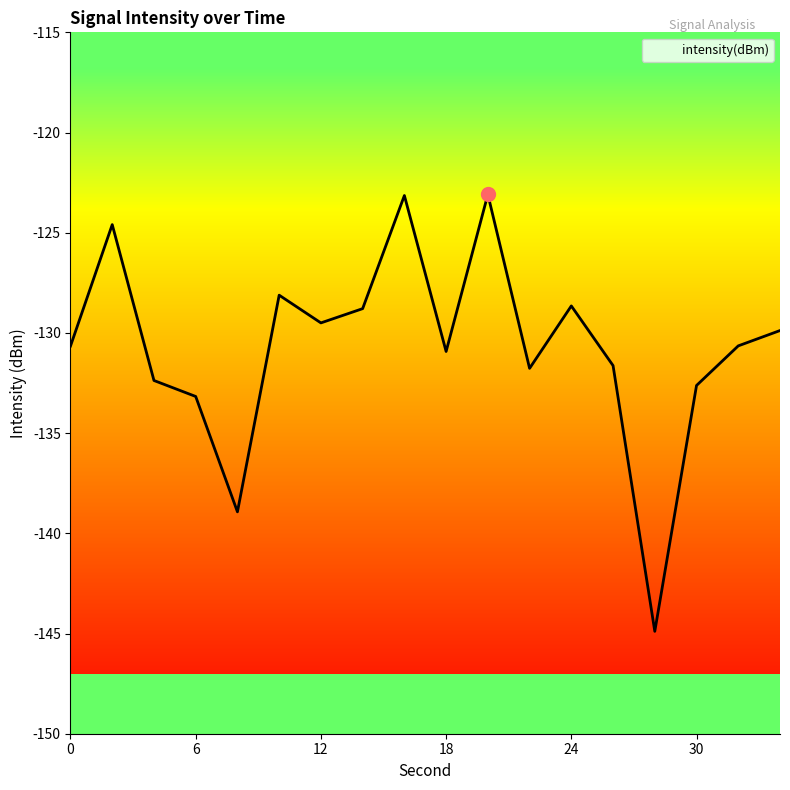

Is this an area chart (filled region under the line)?

No